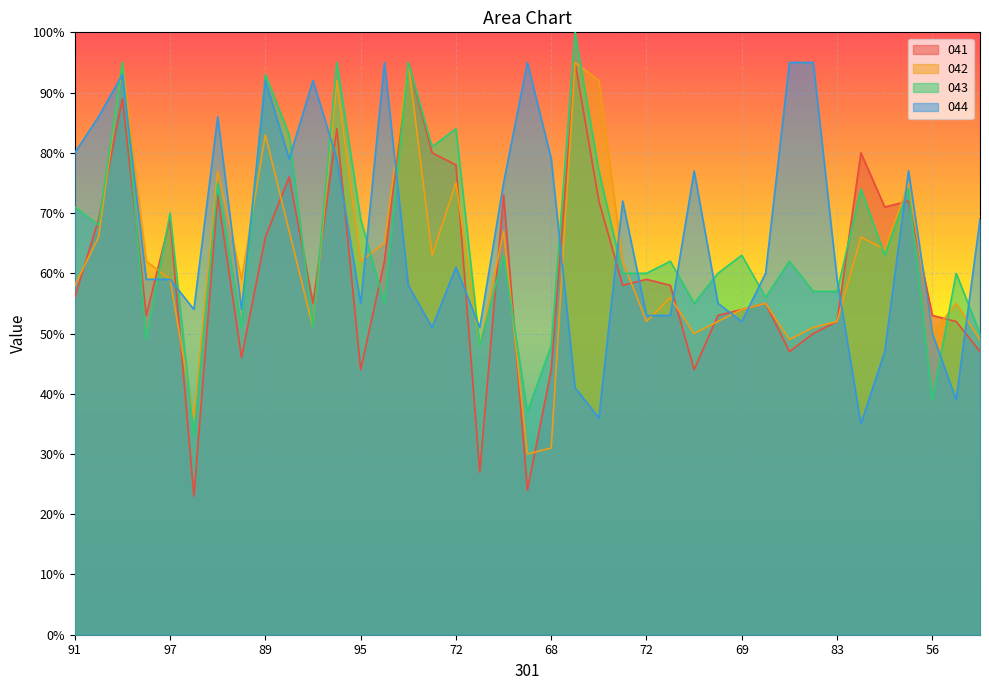

How many intersections are there between 041 and 044?

16